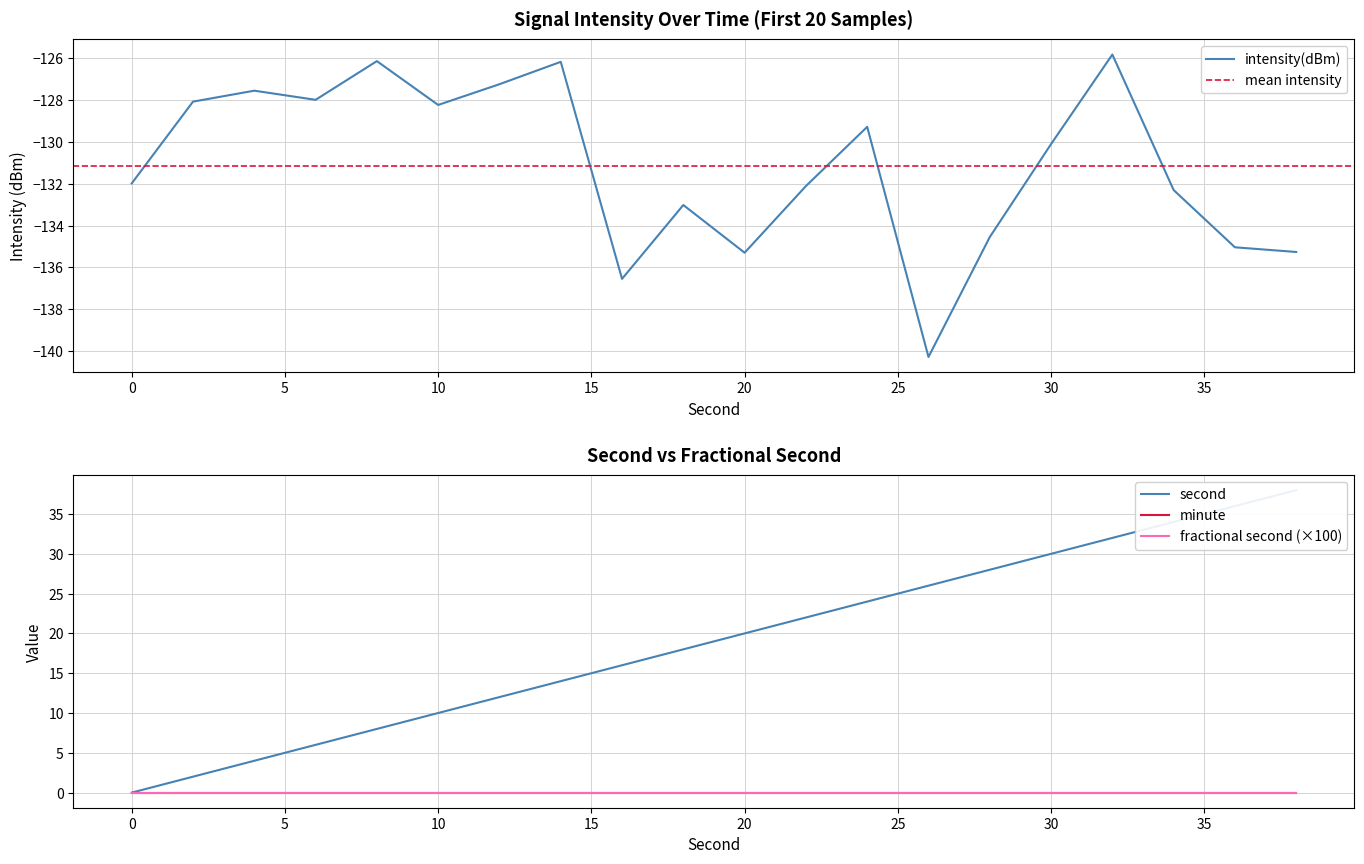

How many values in the second series exceed 20?

9